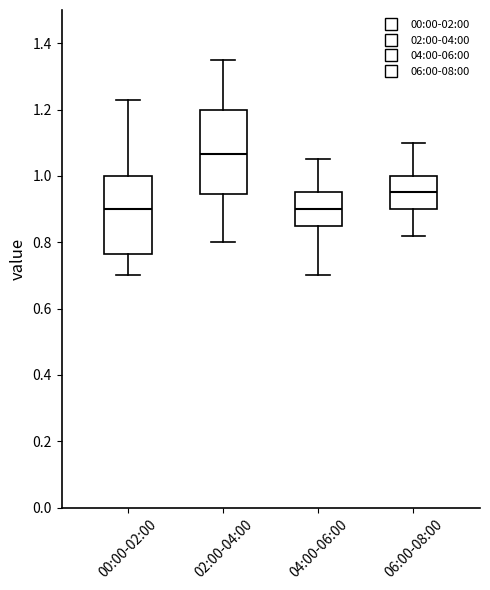

Comparing the boxes themselves (not the whiskers), which one is the tallest?

02:00-04:00